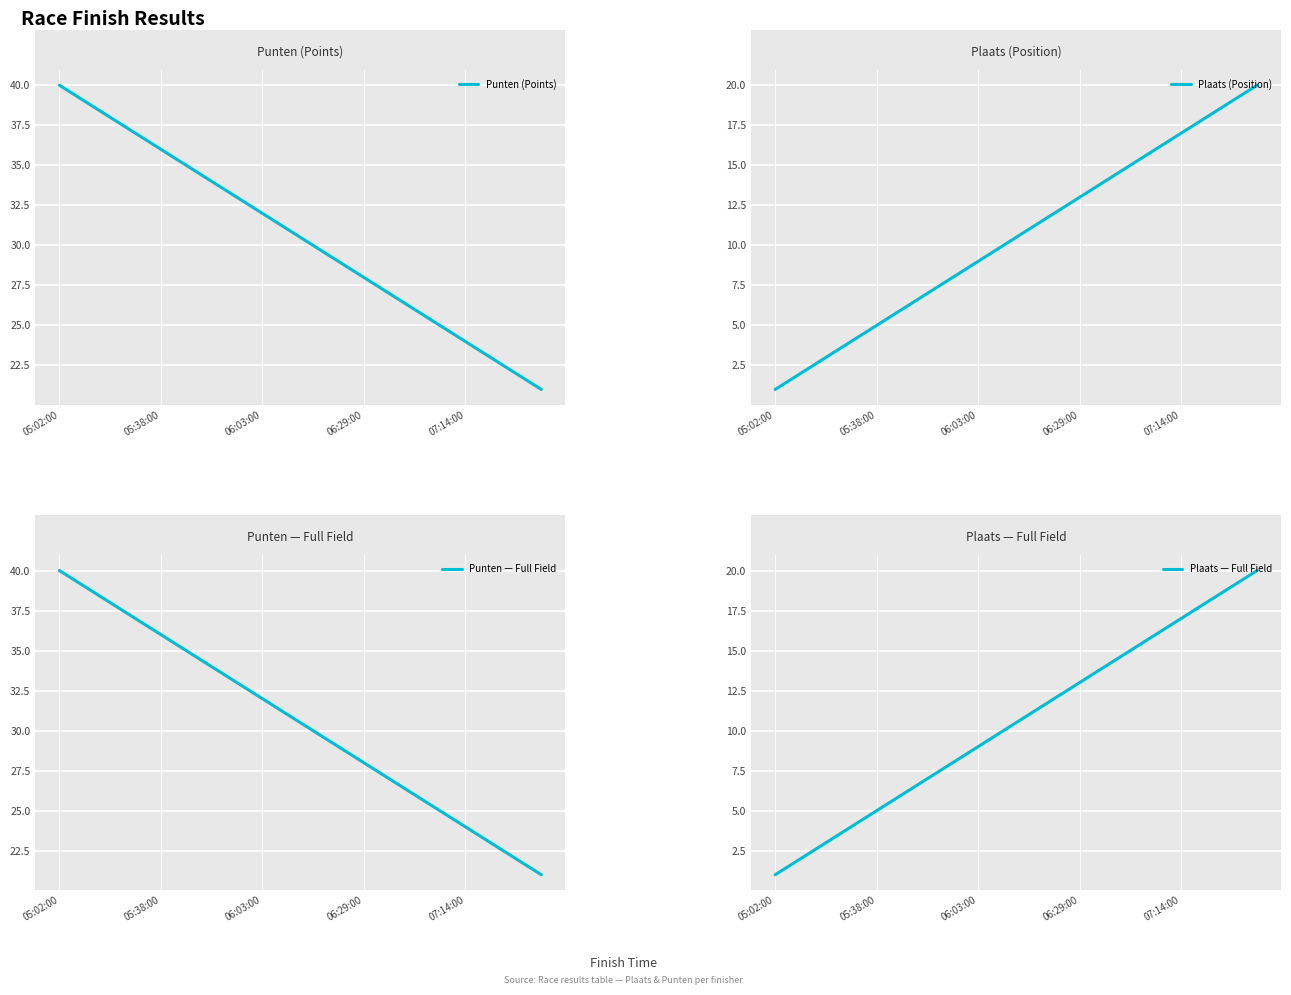

What is the value of the Punten (Points) point at the 13th from the left?

28